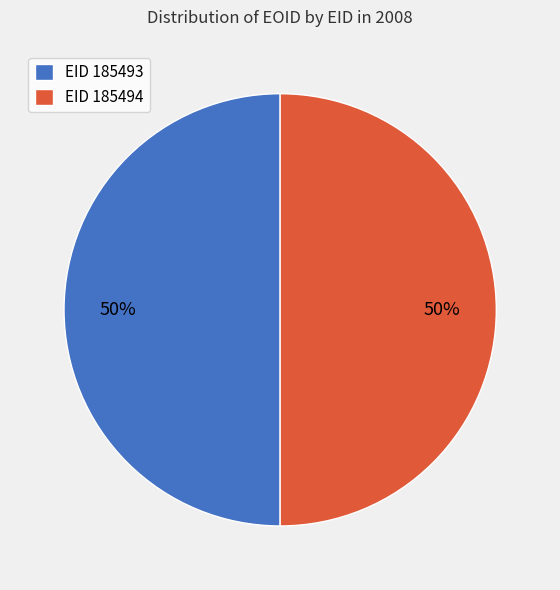

Is the sum of EID 185493 and EID 185494 greater than half?

Yes